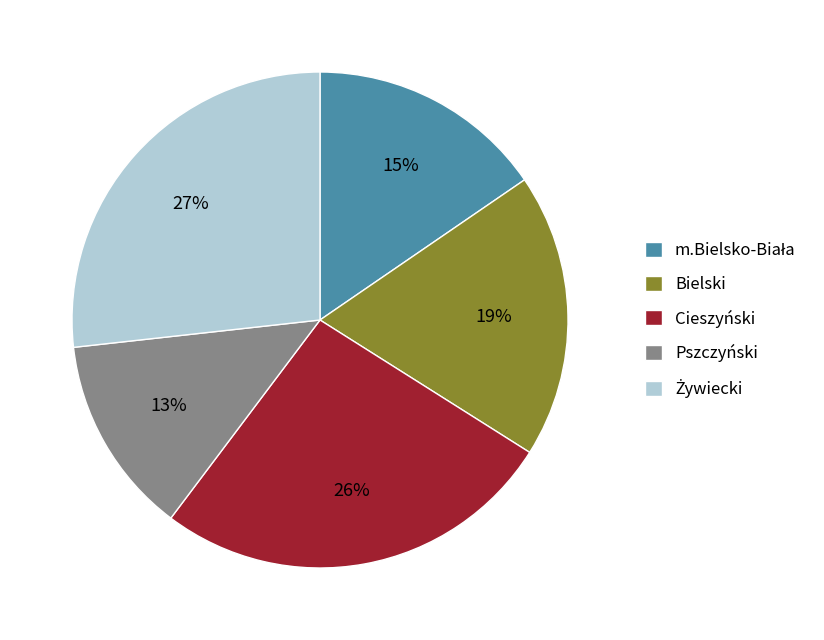

To the nearest percent, what portion does Cieszyński represent?

26%